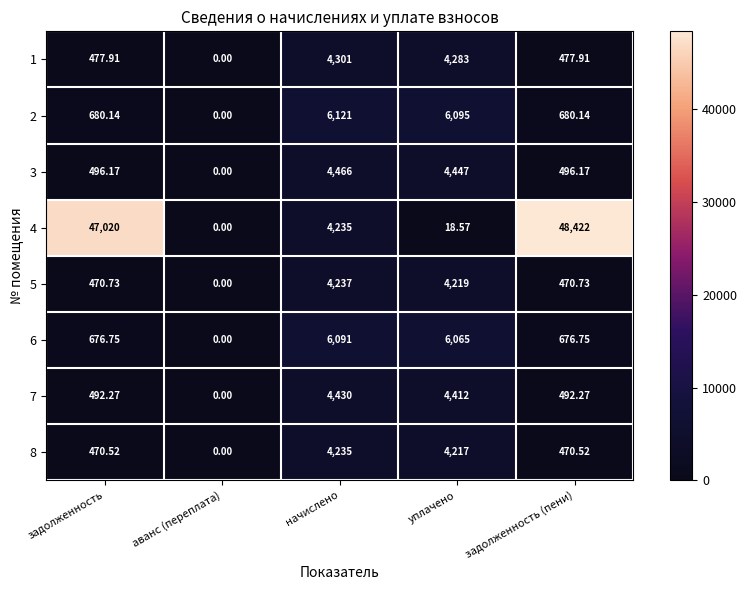

How many distinct data groups are displayed?

8